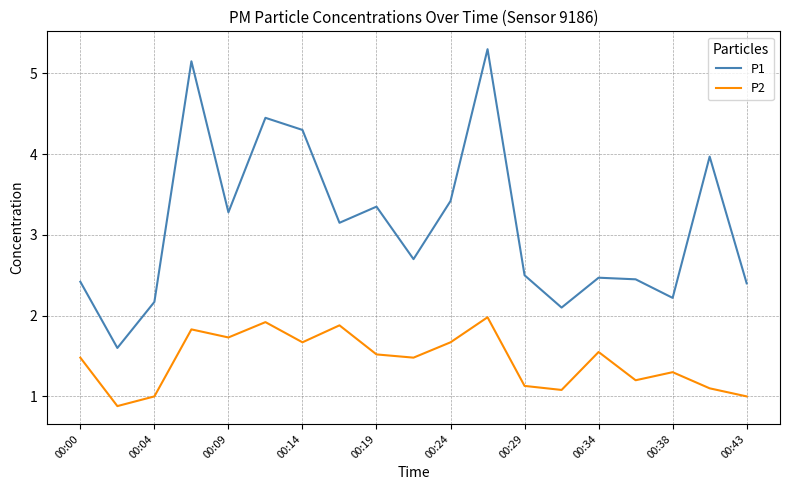

In P2, how many points are lower than both neighbors (excluding endpoints)?

6